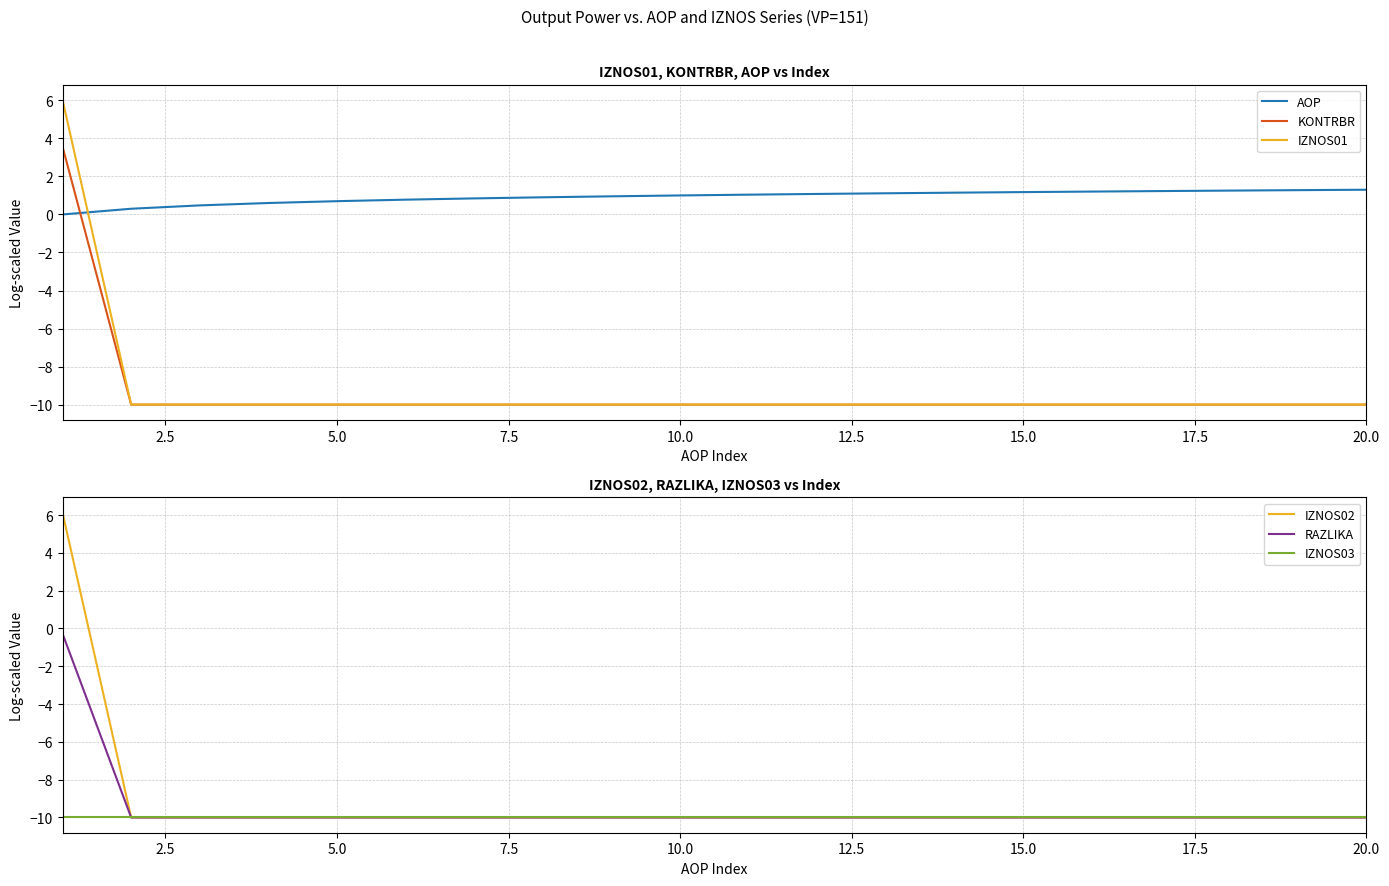

The RAZLIKA series shows -10.0 at 10.0. True or false?

True